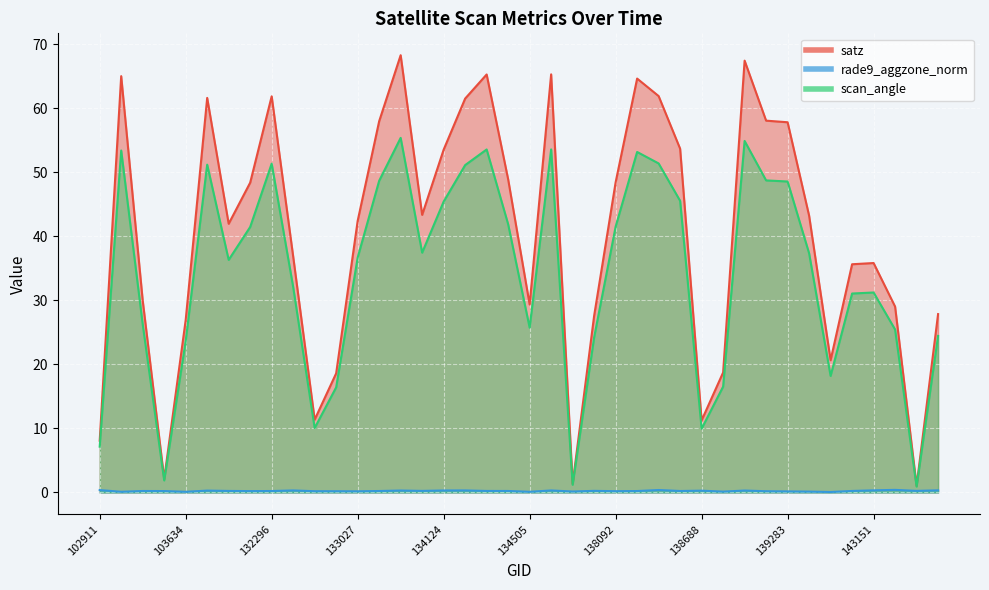

List the labels in order of scan_angle value, largest first.

133392, 139094, 137322, 134308, 103270, 138105, 138282, 132296, 103868, 134138, 139269, 133209, 139283, 138296, 134124, 134322, 138092, 132123, 133404, 139475, 133027, 104346, 132488, 143151, 140059, 103396, 134505, 143752, 144136, 137903, 103634, 139672, 138881, 132847, 132669, 138688, 102911, 103515, 137715, 143943